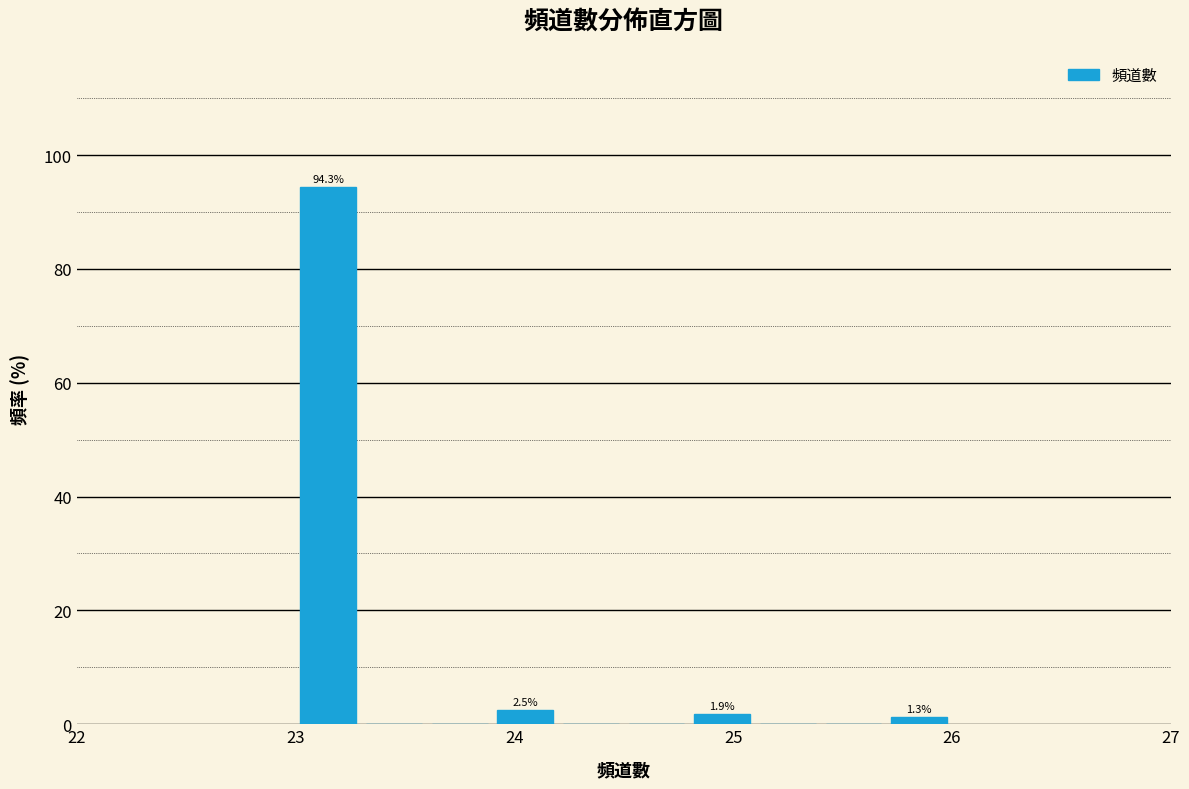

Read against the x-axis, roughly where is the centre of the tallest bar?

23.2